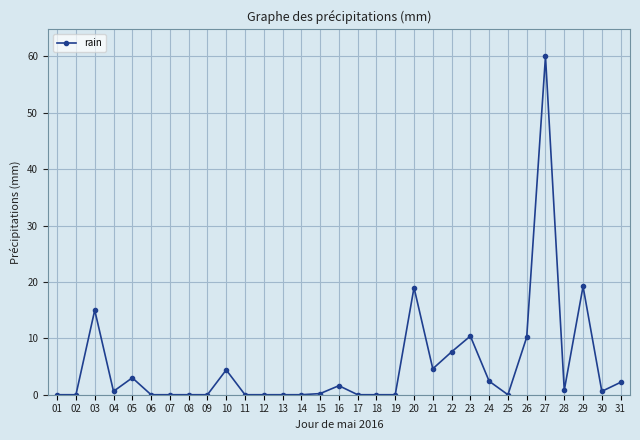

How many categories are shown in the chart?

31